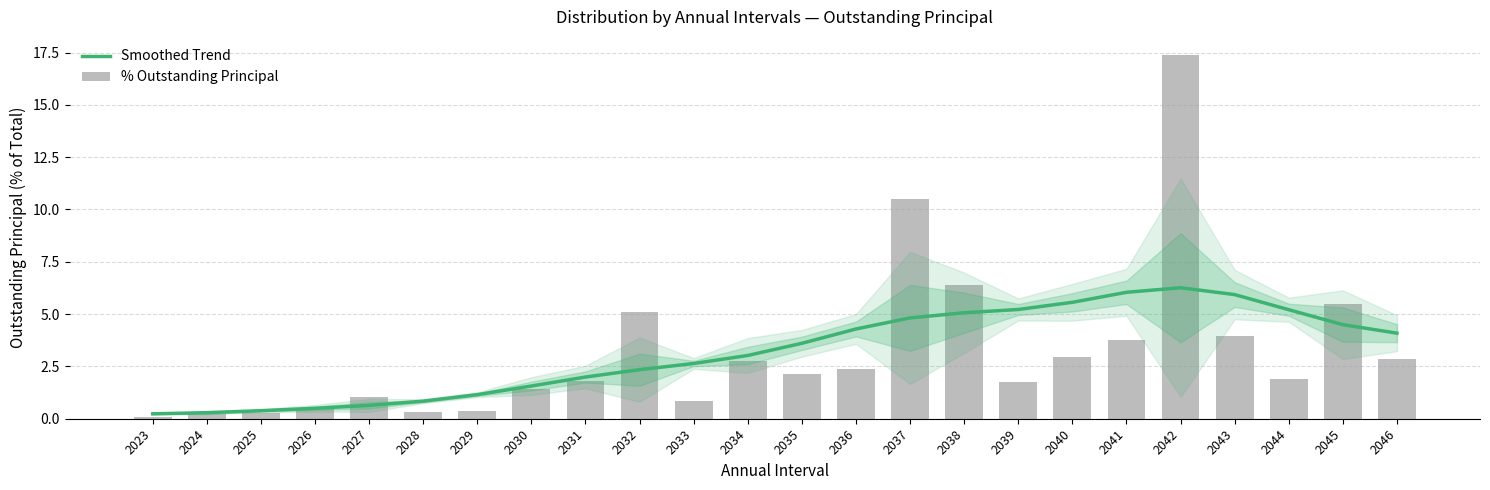

Which series has the widest spread of values?

% Outstanding Principal